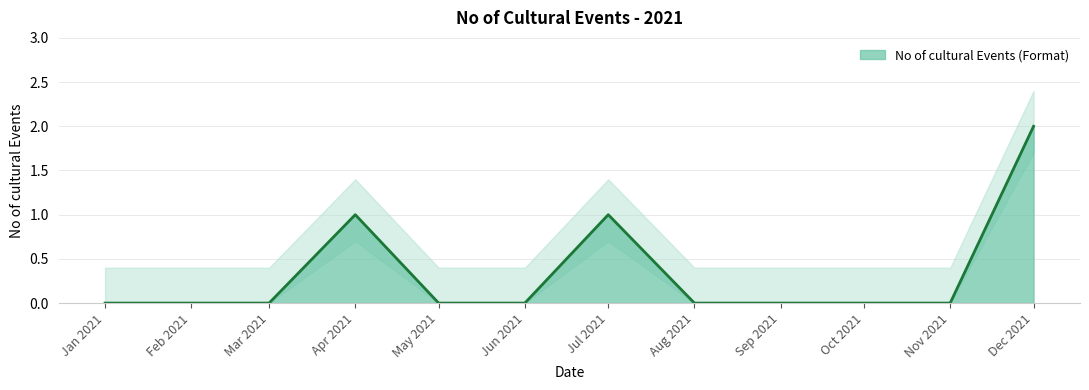

Is it true that No of cultural Events (Format) equals 1 at Jul 2021?

True